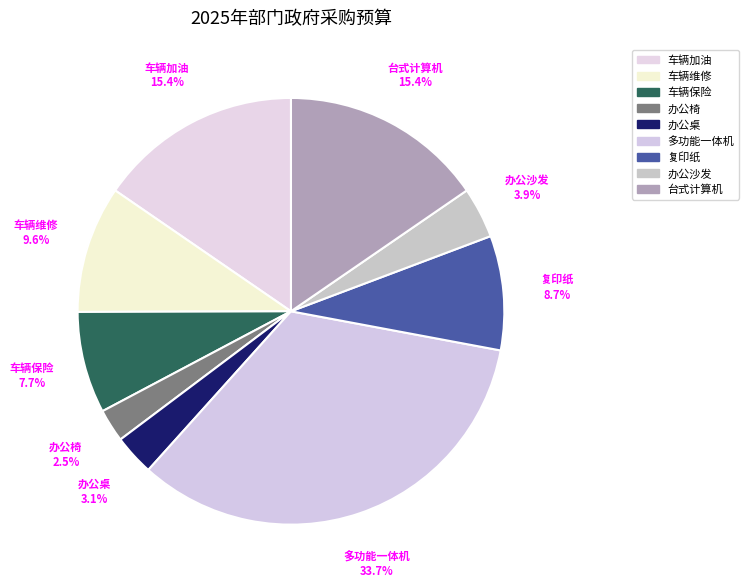

To the nearest percent, what portion does 办公桌 represent?

3%